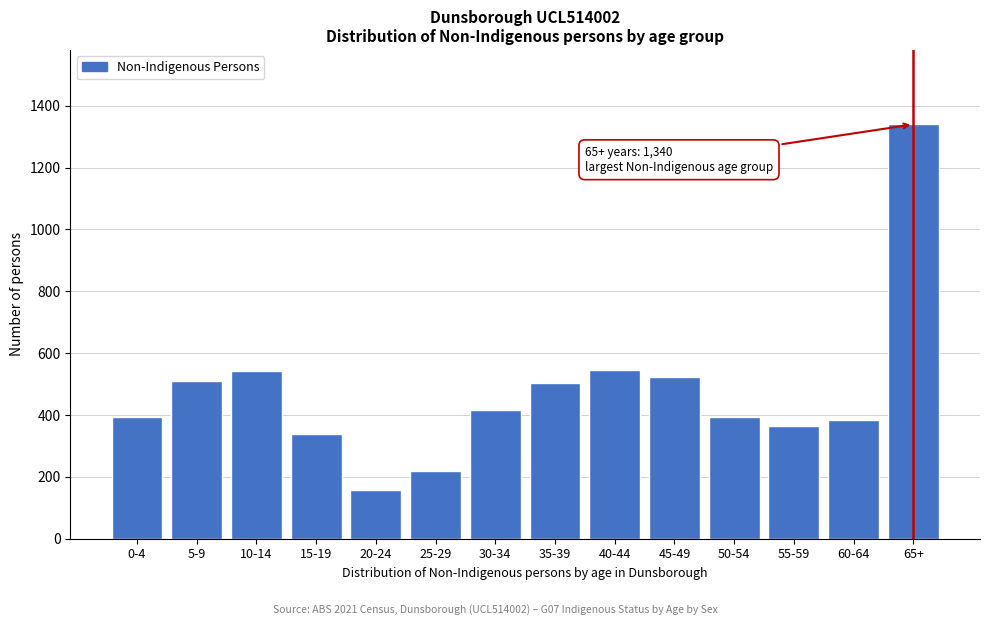

What is the sum of the values at 15-19 and 60-64?

721